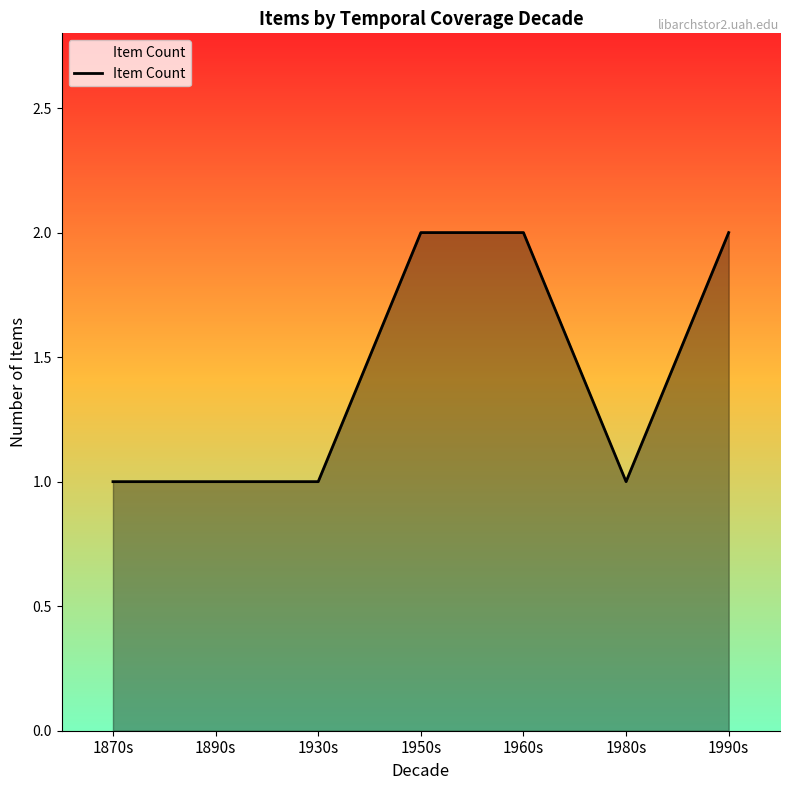

What position from the left is 1950s?

4